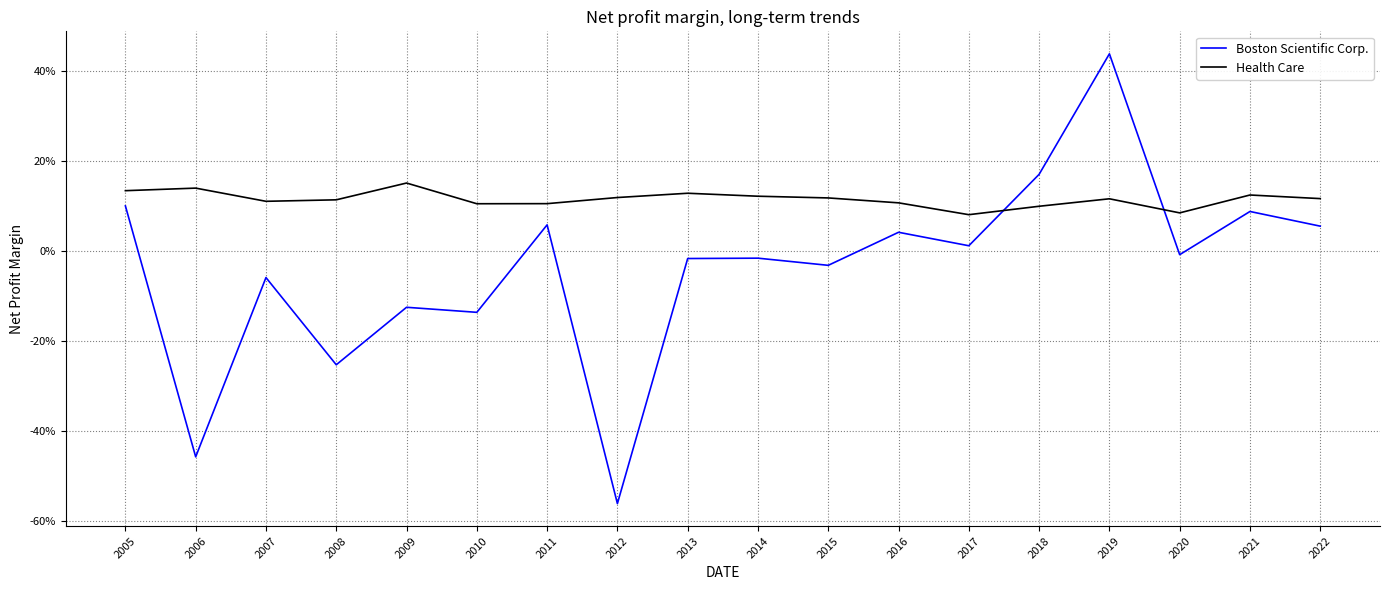

What are all the series names shown in the legend?

Boston Scientific Corp., Health Care